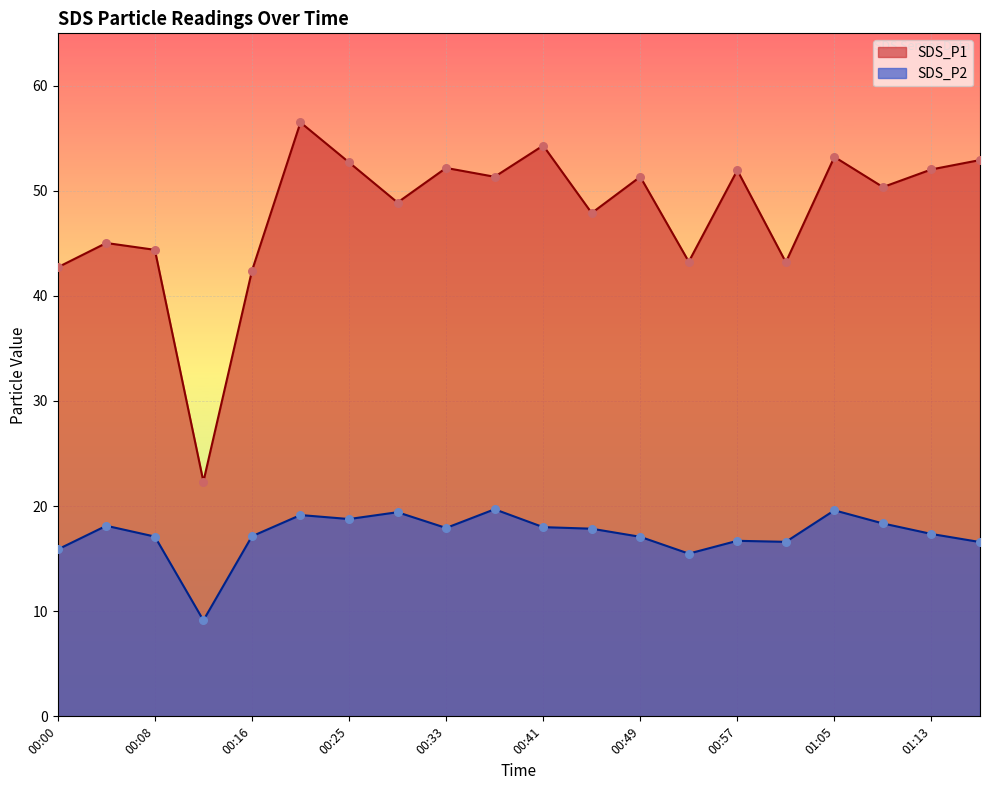

Which series has the largest total across all categories?

SDS_P1